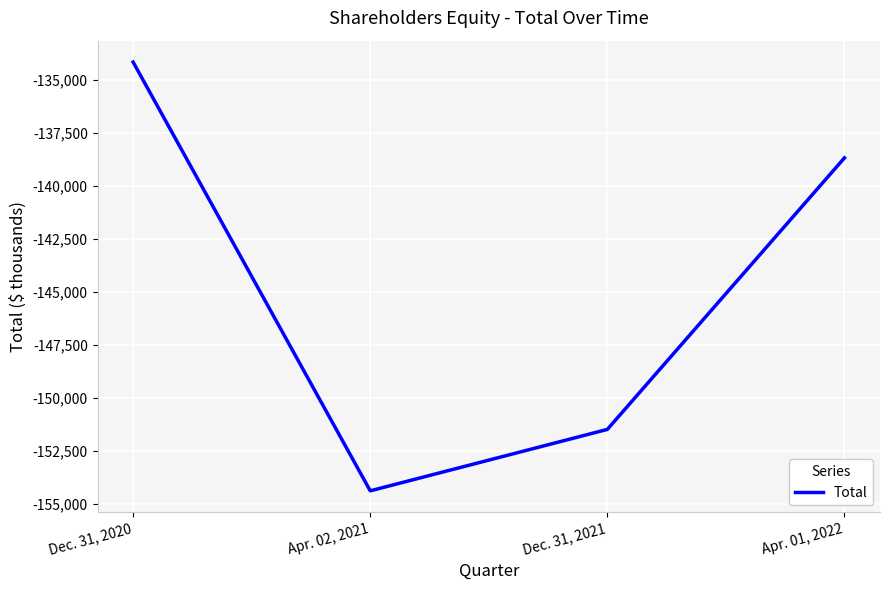

What is the sum of the values at Dec. 31, 2020 and Apr. 01, 2022?

-272819